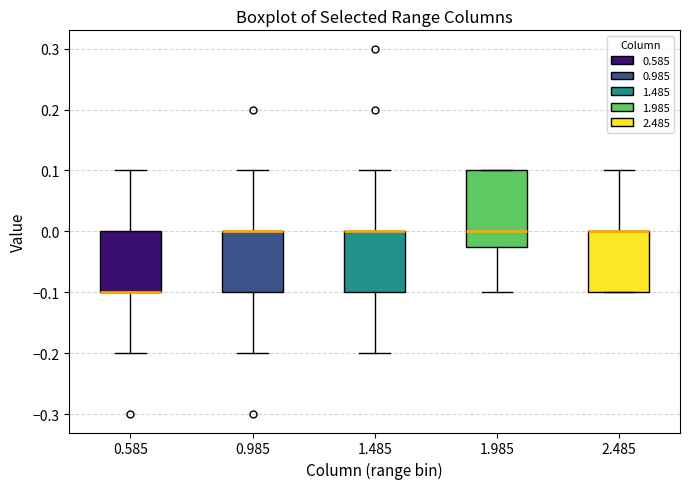

Reading left to right, transcribe this box plot: for each box, give where its median line is, the range the box spans, and where its two whiskers end, as read against the y-axis. The values are not printed on the chart, so give them approximately, as read against the axis.

0.585: median -0.10 (drawn on the box's lower edge), box -0.10 to 0.00, whiskers -0.20 to 0.10
0.985: median 0.00 (drawn on the box's upper edge), box -0.10 to 0.00, whiskers -0.20 to 0.10
1.485: median 0.00 (drawn on the box's upper edge), box -0.10 to 0.00, whiskers -0.20 to 0.10
1.985: median 0.00, box -0.02 to 0.10, whiskers -0.10 to 0.10
2.485: median 0.00 (drawn on the box's upper edge), box -0.10 to 0.00, whiskers -0.10 to 0.10